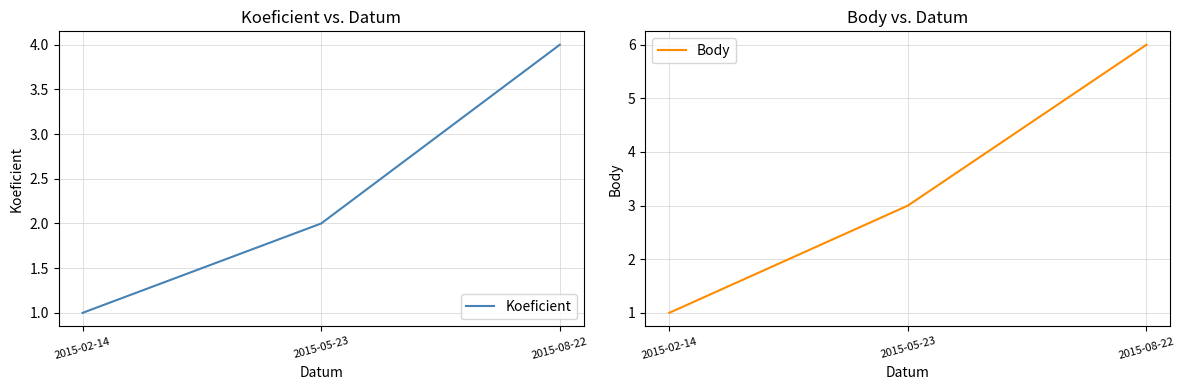

Between 2015-02-14 and 2015-08-22, which is larger?

2015-08-22